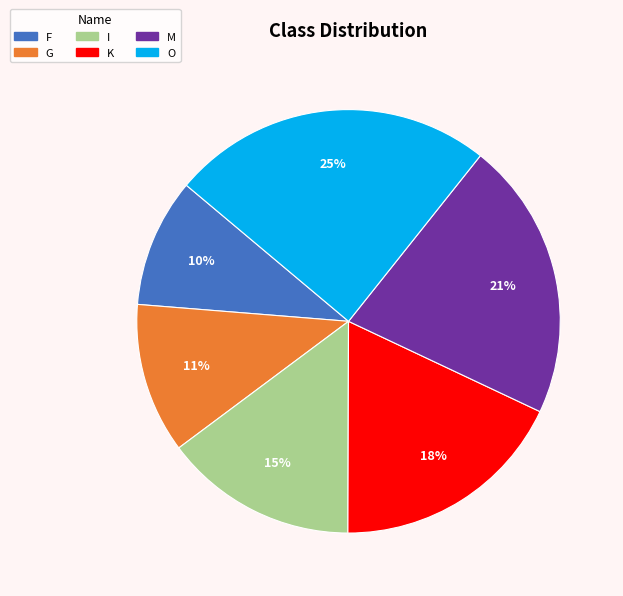

Does any single category account for the majority?

No